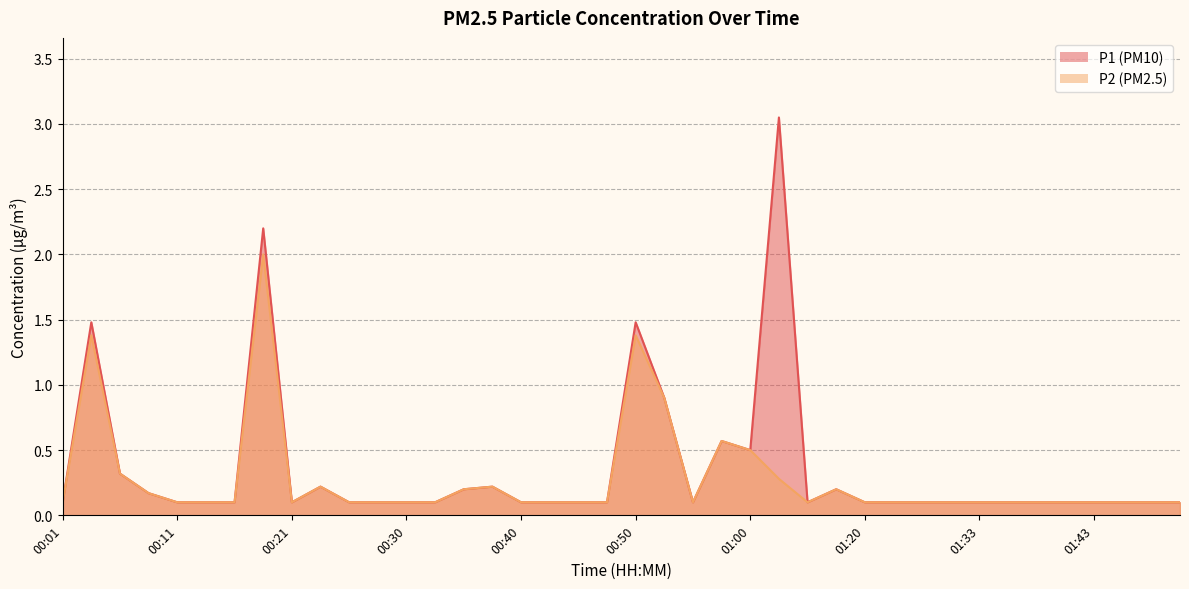

True or false: P1 and P2 intersect in this chart.

False